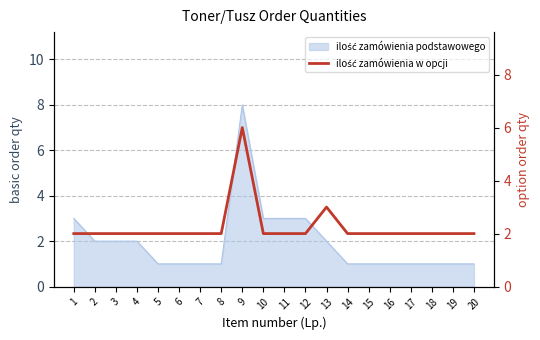

The value at 9 is 6. True or false?

True